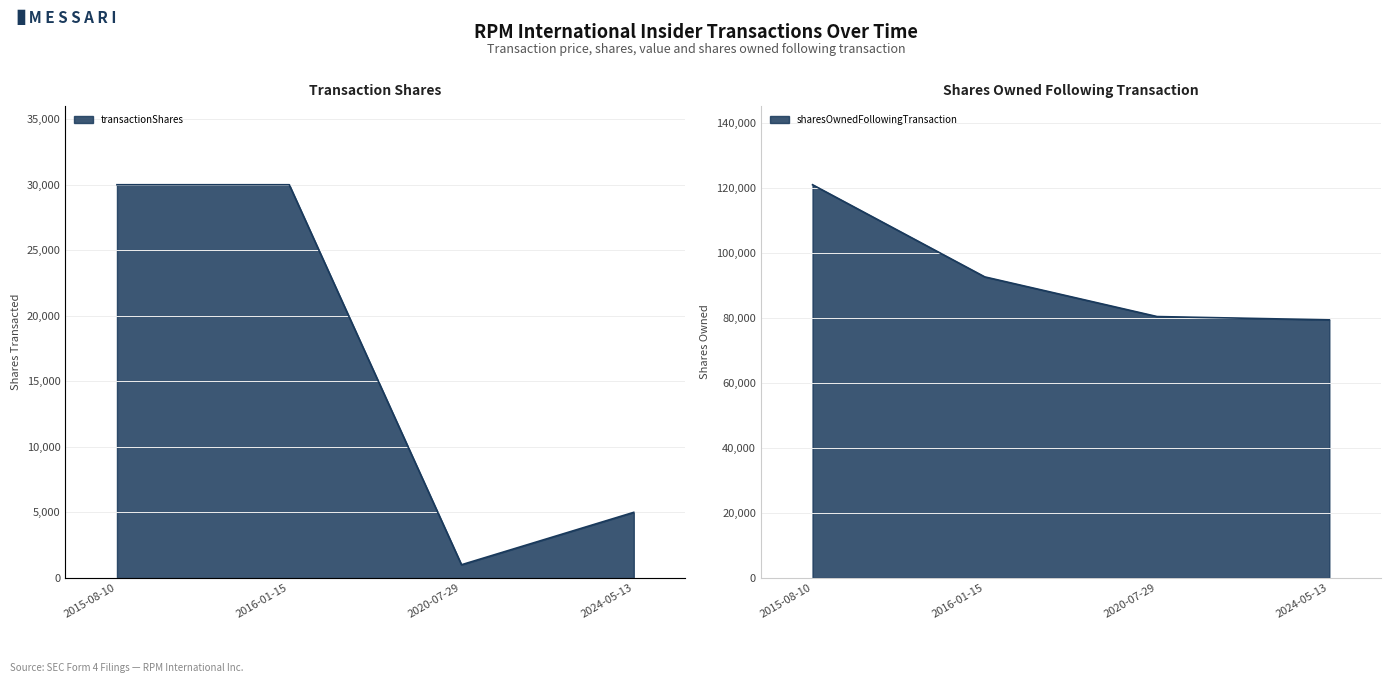

How many distinct data groups are displayed?

2